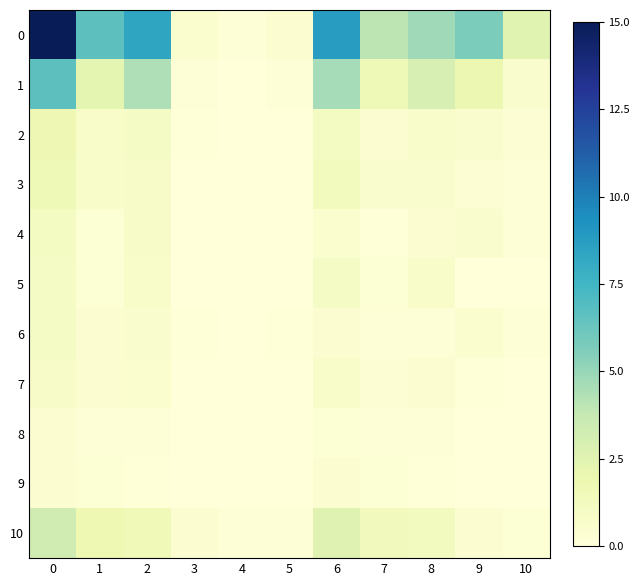

Reading right to left, transcribe all the data shown in this chart.

0: 10=2.5	9=5.7	8=4.8	7=4.0	6=8.8	5=0.4	4=0.1	3=0.5	2=8.4	1=6.6	0=15.0
1: 10=0.6	9=1.9	8=3.0	7=1.6	6=4.6	5=0.1	4=0.0	3=0.2	2=4.4	1=2.3	0=6.6
2: 10=0.3	9=0.6	8=0.7	7=0.4	6=1.1	5=0.1	4=0.0	3=0.1	2=1.0	1=0.7	0=1.7
3: 10=0.2	9=0.3	8=0.6	7=0.6	6=1.2	5=0.0	4=0.0	3=0.0	2=0.8	1=0.8	0=1.6
4: 10=0.2	9=0.6	8=0.4	7=0.1	6=0.5	5=0.0	4=0.0	3=0.0	2=0.8	1=0.3	0=1.1
5: 10=0.0	9=0.0	8=0.7	7=0.2	6=1.0	5=0.0	4=0.0	3=0.0	2=0.7	1=0.2	0=1.0
6: 10=0.1	9=0.5	8=0.1	7=0.2	6=0.4	5=0.1	4=0.0	3=0.1	2=0.6	1=0.4	0=0.9
7: 10=0.0	9=0.1	8=0.4	7=0.3	6=0.7	5=0.0	4=0.0	3=0.0	2=0.5	1=0.4	0=0.9
8: 10=0.0	9=0.0	8=0.1	7=0.1	6=0.3	5=0.1	4=0.0	3=0.1	2=0.2	1=0.2	0=0.4
9: 10=0.0	9=0.0	8=0.1	7=0.2	6=0.4	5=0.0	4=0.0	3=0.0	2=0.1	1=0.2	0=0.4
10: 10=0.2	9=0.4	8=1.2	7=1.4	6=2.6	5=0.2	4=0.2	3=0.4	2=1.5	1=1.8	0=3.3